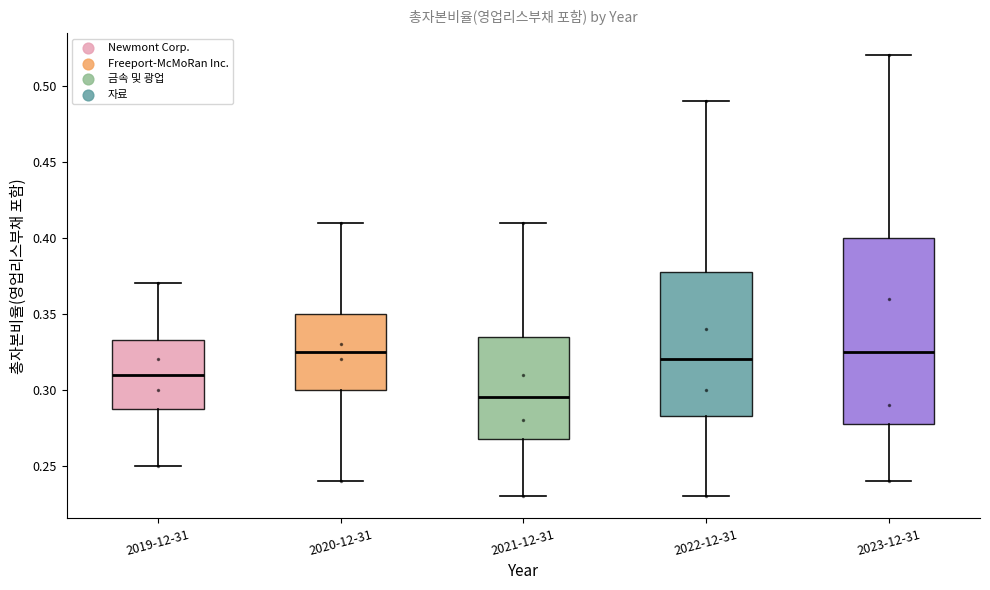

Reading left to right, transcribe this box plot: for each box, give where its median line is, the range the box spans, and where its two whiskers end, as read against the y-axis. The values are not printed on the chart, so give them approximately, as read against the axis.

2019-12-31: median 0.310, box 0.290 to 0.335, whiskers 0.250 to 0.370
2020-12-31: median 0.325, box 0.300 to 0.350, whiskers 0.240 to 0.410
2021-12-31: median 0.295, box 0.270 to 0.335, whiskers 0.230 to 0.410
2022-12-31: median 0.320, box 0.285 to 0.380, whiskers 0.230 to 0.490
2023-12-31: median 0.325, box 0.280 to 0.400, whiskers 0.240 to 0.520